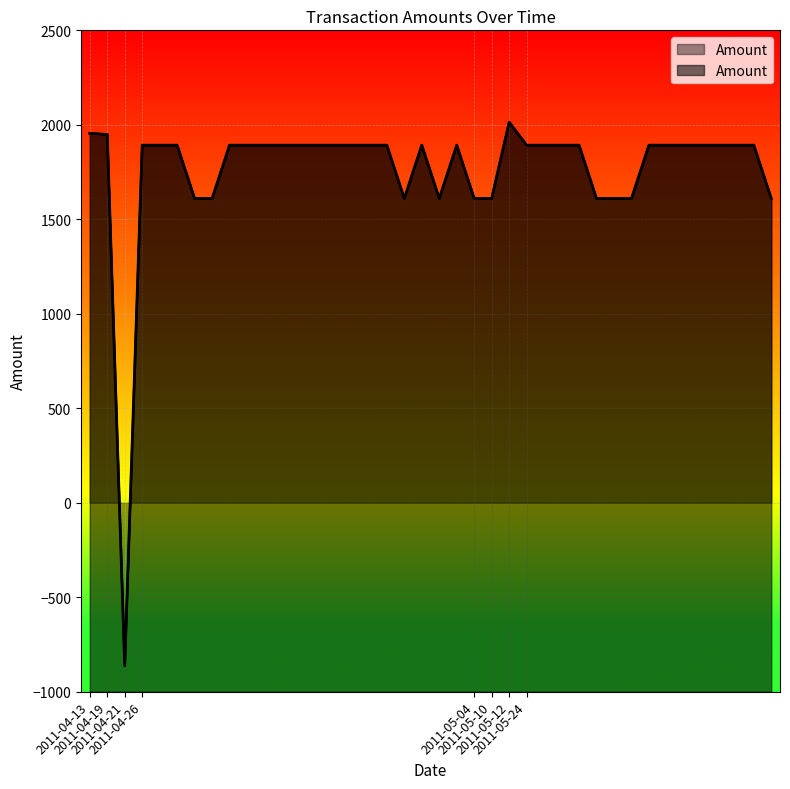

Is it true that the value at 2011-04-26 is 586.7?

False